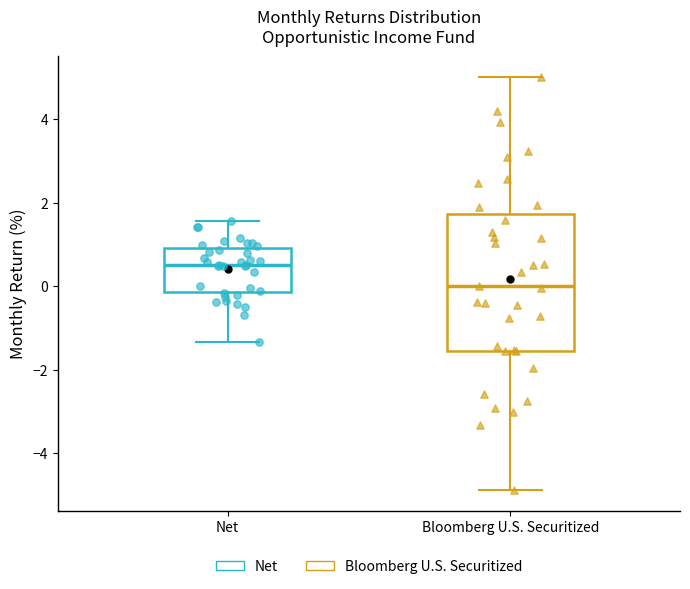

Which box is the tallest, from its lower edge to its upper edge?

Bloomberg U.S. Securitized